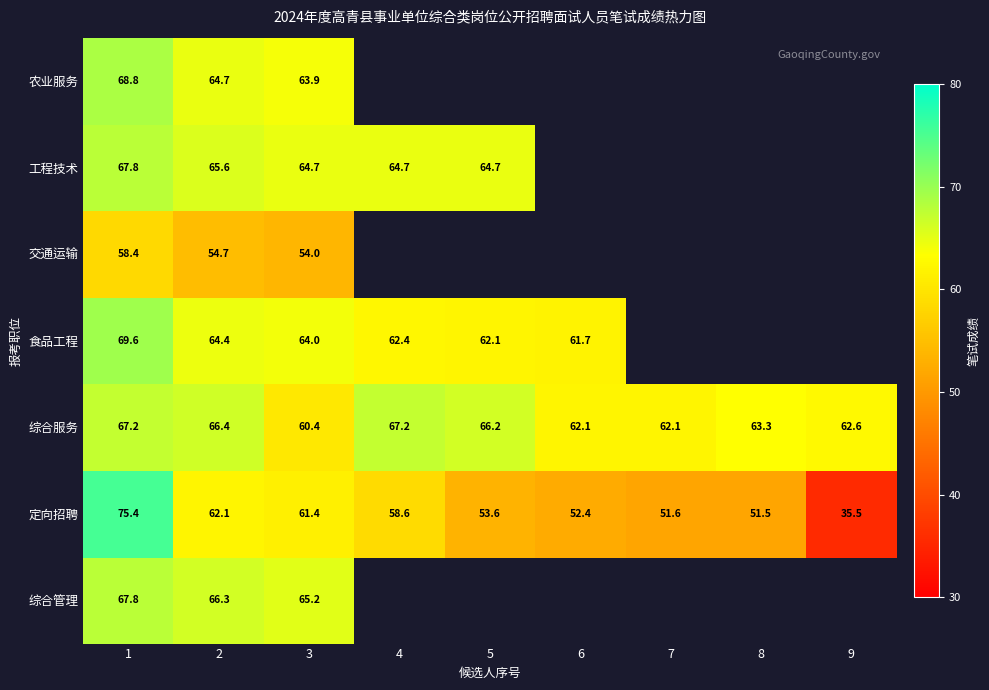

What is the difference between the 综合服务 values at 7 and 9?

0.5